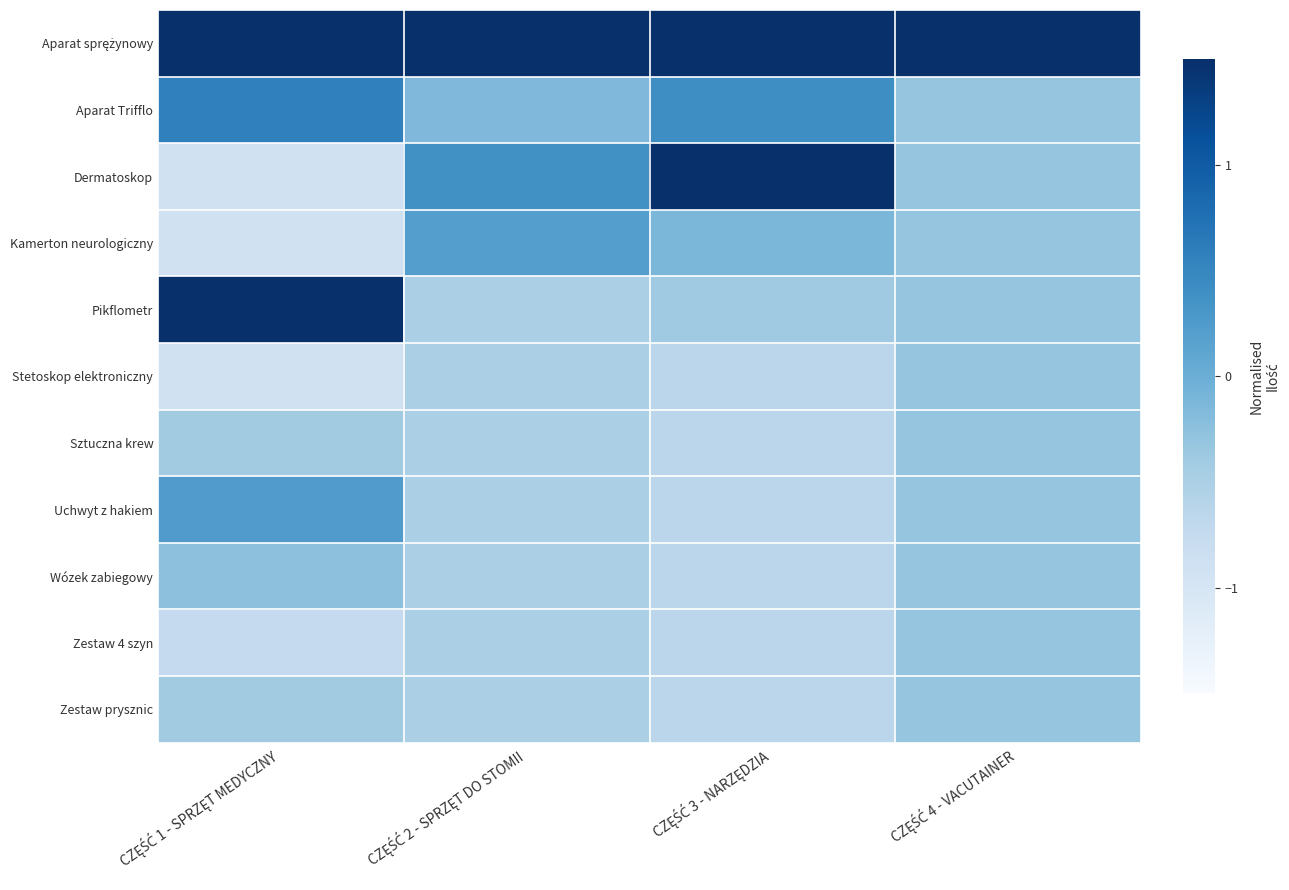

Which has a higher value, CZĘŚĆ 2 - SPRZĘT DO STOMII or CZĘŚĆ 3 - NARZĘDZIA?

CZĘŚĆ 2 - SPRZĘT DO STOMII